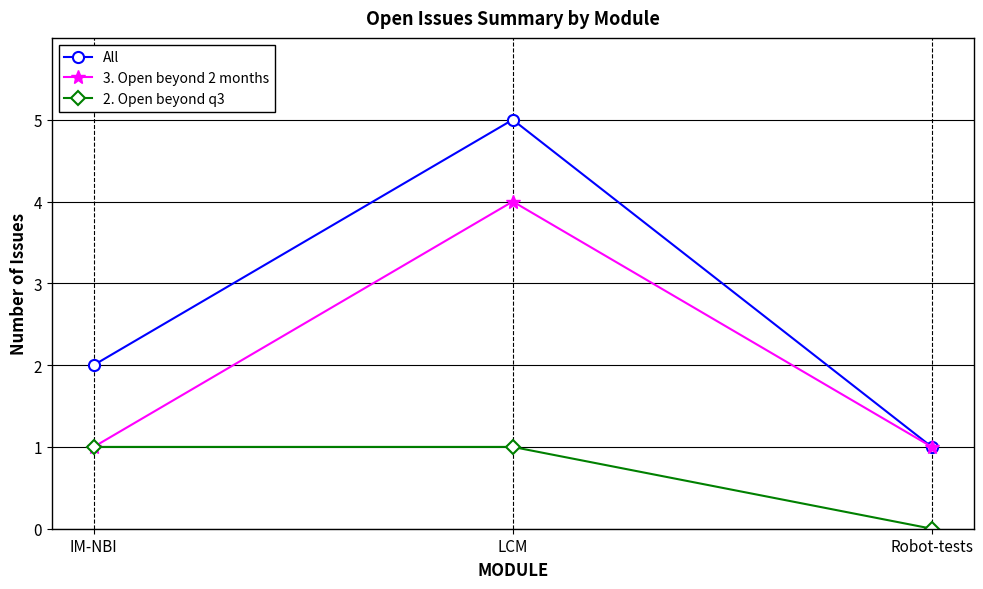

What is the label of the 2nd point from the right?

LCM